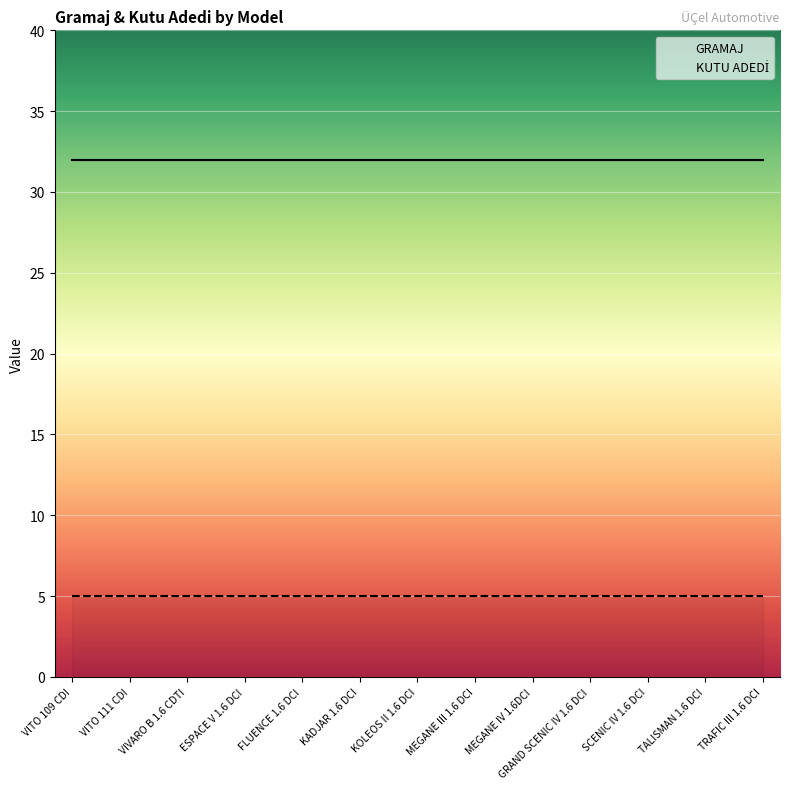

What is the label of the 8th point from the right?

KADJAR 1.6 DCI